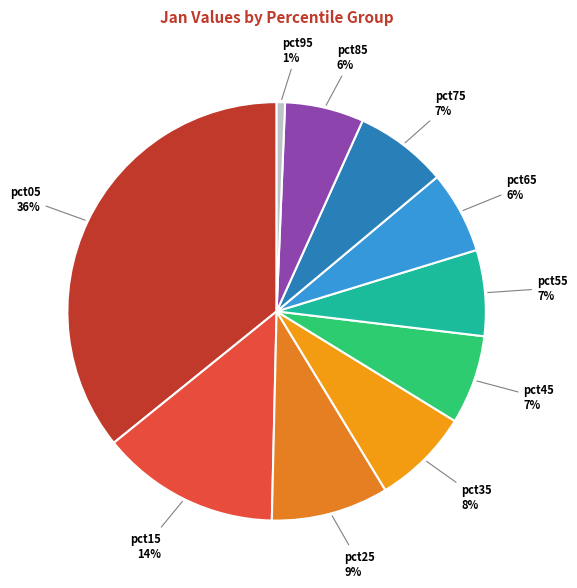

To the nearest percent, what is the difference between the pct95 and pct85 slice percentages?

5%